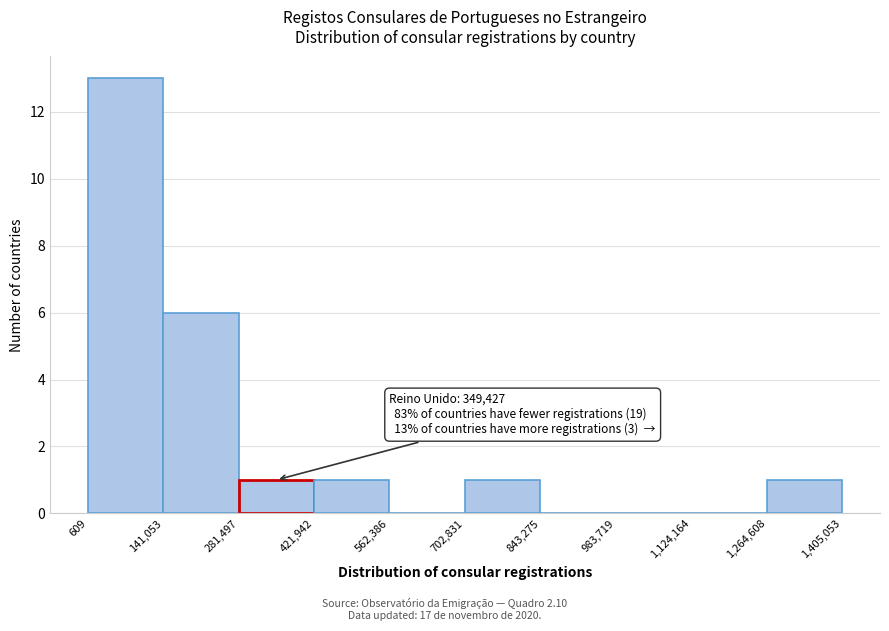

Which range on the x-axis has the tallest bar?

609 to 141,053